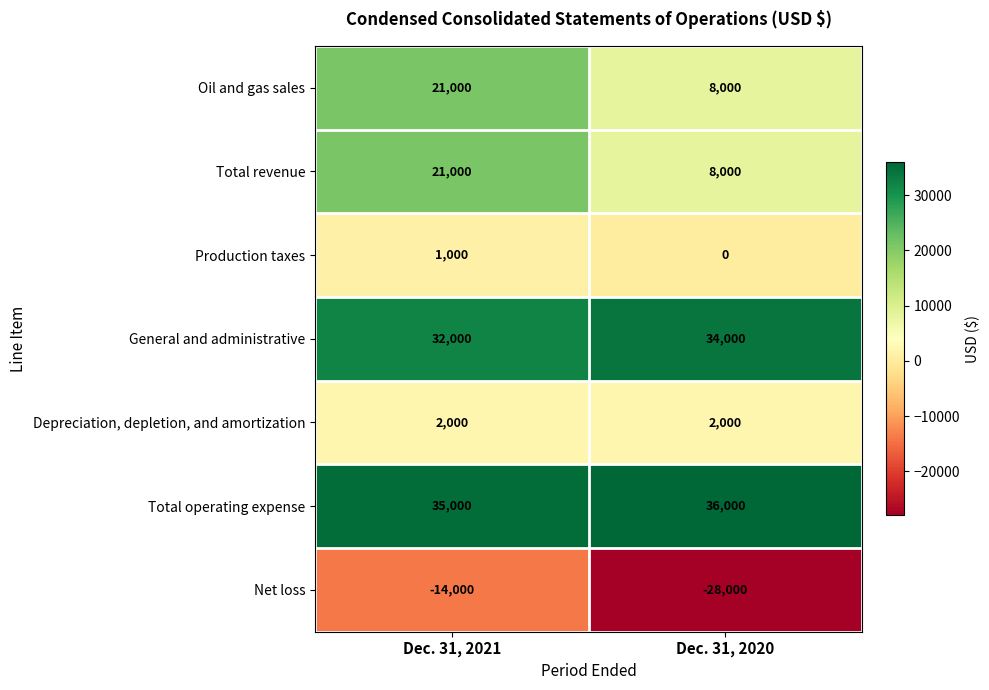

What is the sum of all Depreciation, depletion, and amortization values?

4000